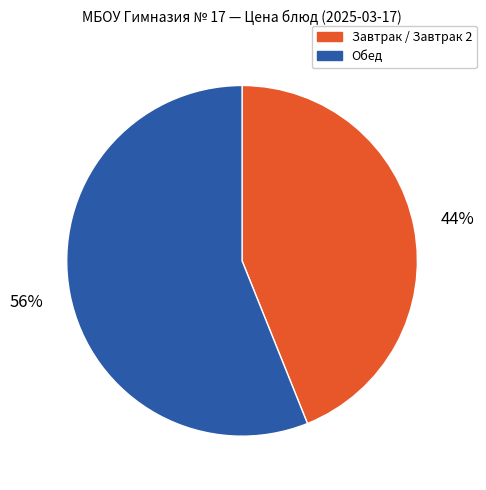

Is there a majority slice in this chart?

Yes